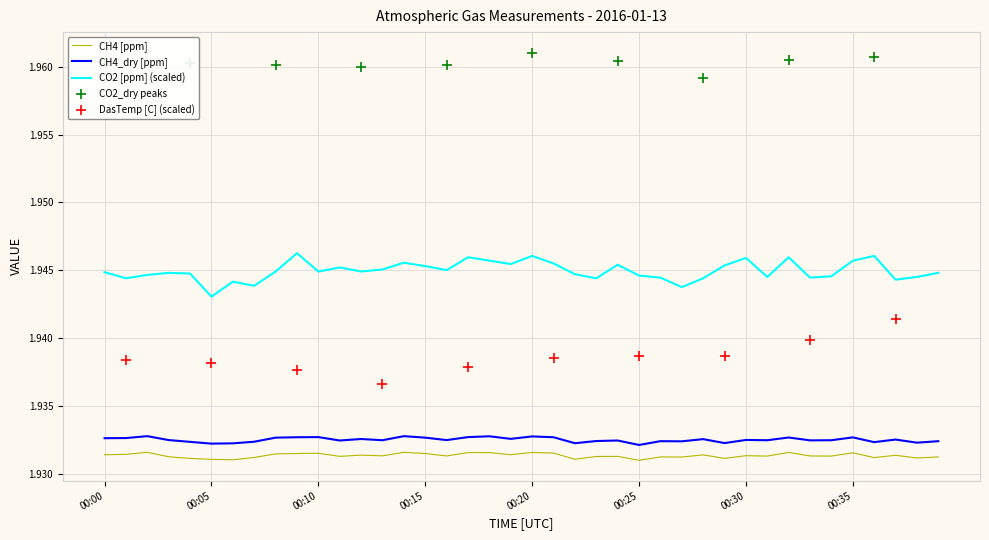

Where is CO2 [ppm] (scaled) nearest to the value 1?

00:05